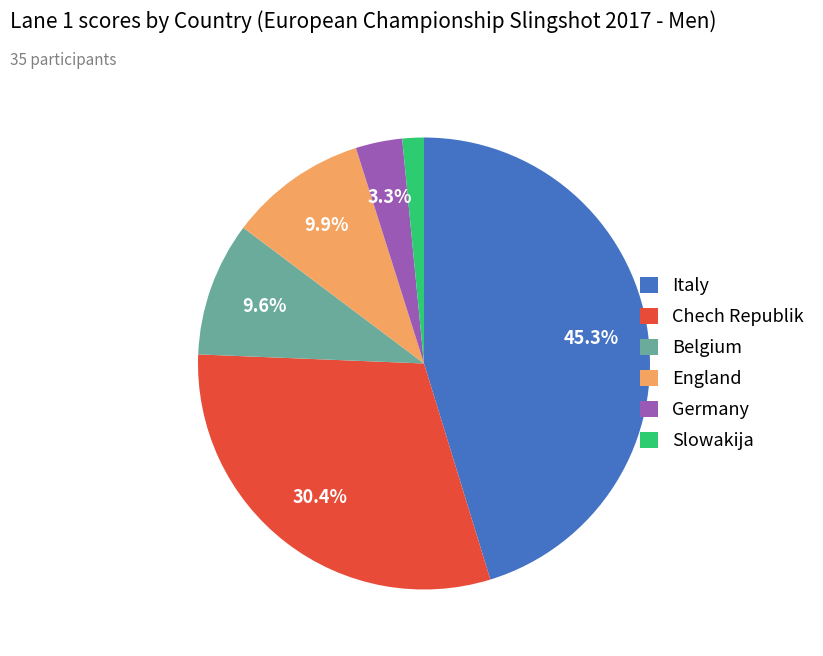

Count the number of slices in the pie.

6